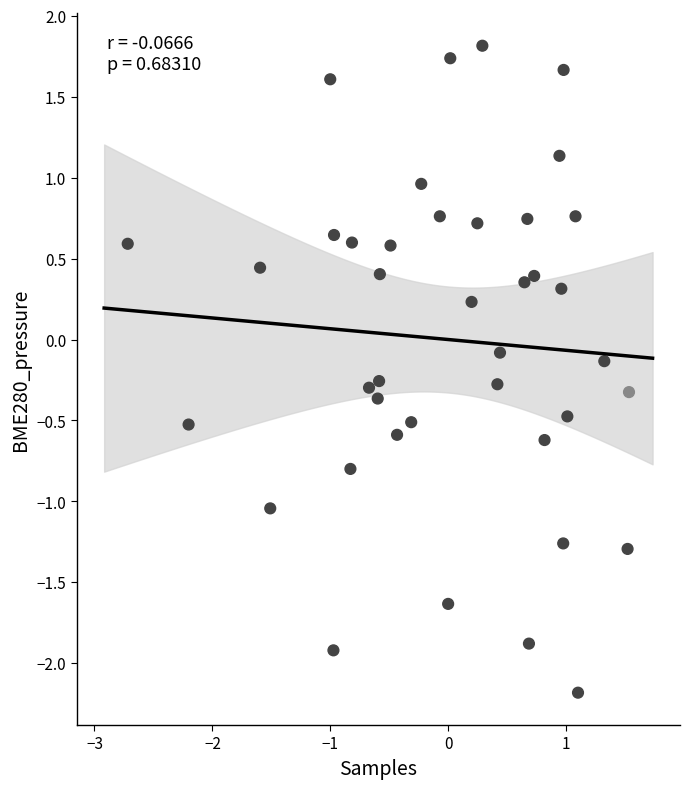

What is the range of Y values (max minus min)?

4.0